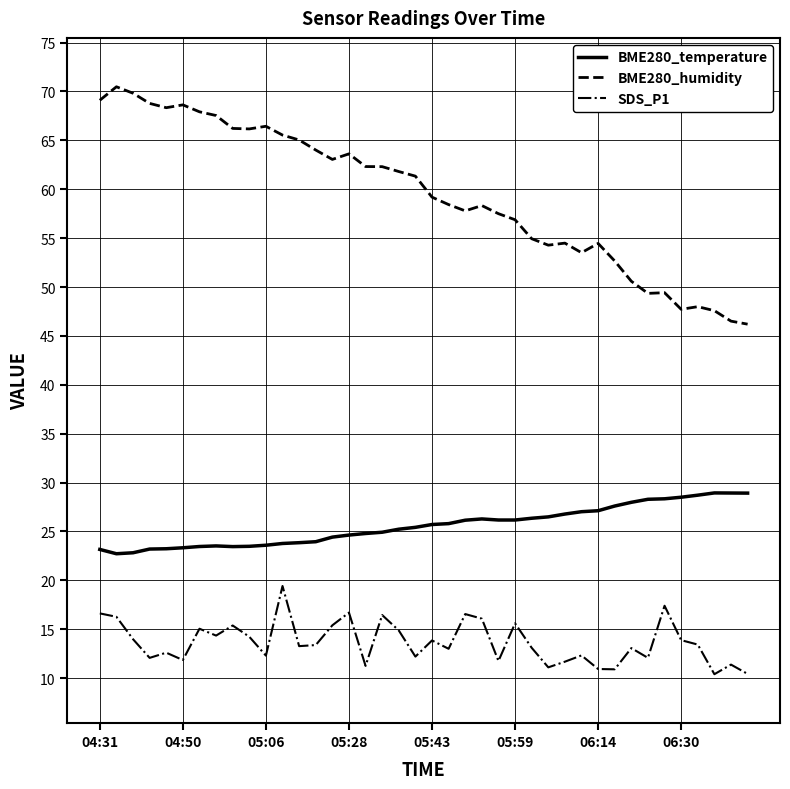

Which series has the largest total across all categories?

BME280_humidity